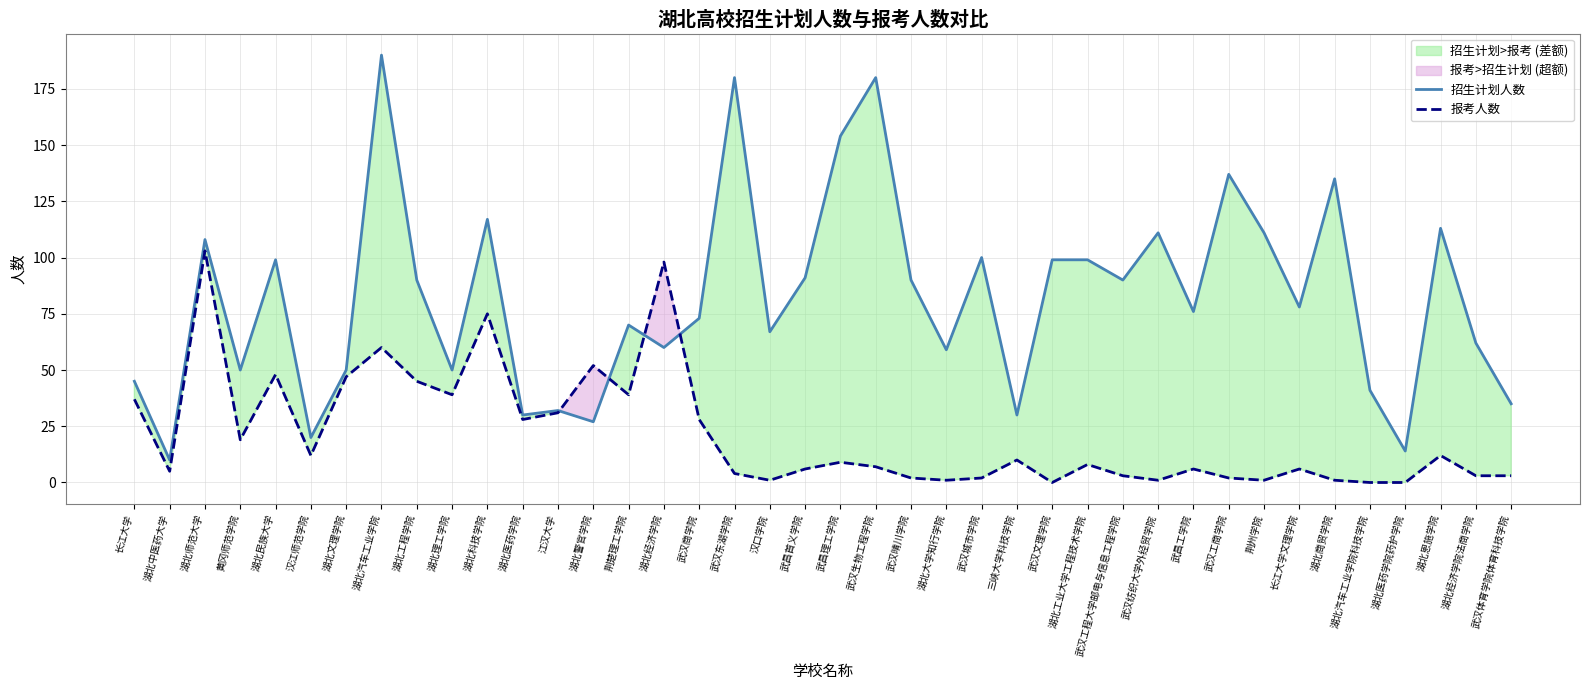

At which label is 招生计划人数 closest to 100?

武汉城市学院